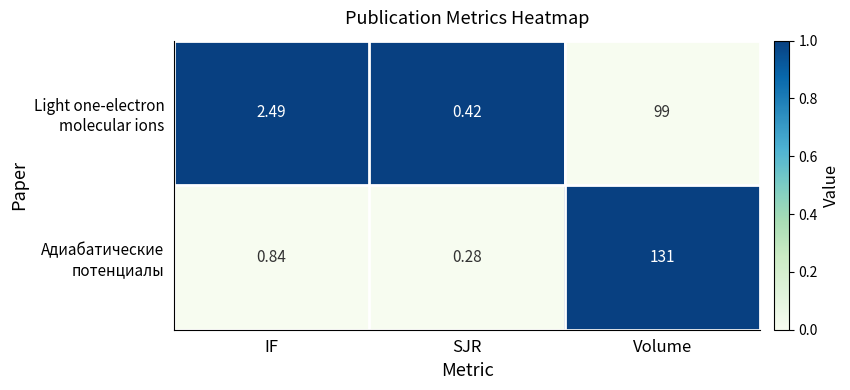

At which category is the sum across all series the highest?

Volume